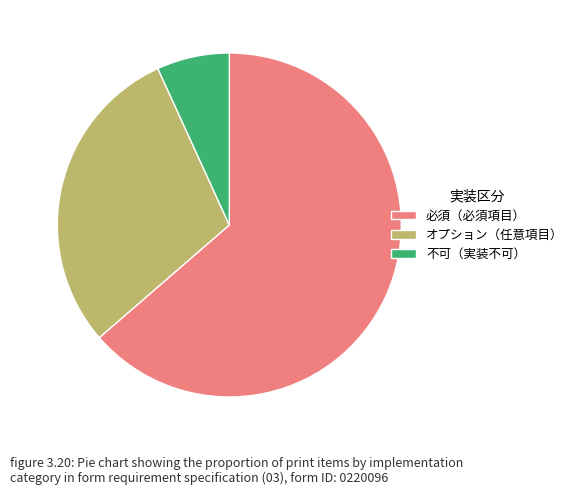

What is the ratio of the value at 必須（必須項目） to the value at 不可（実装不可）?

9.3